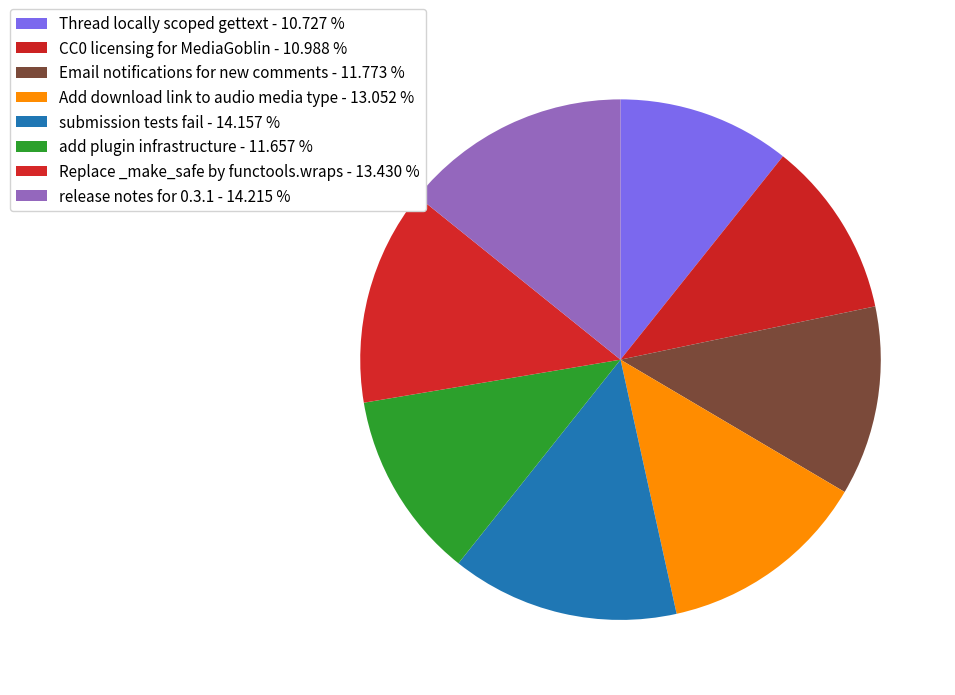

Which slice is the smallest?

Thread locally scoped gettext